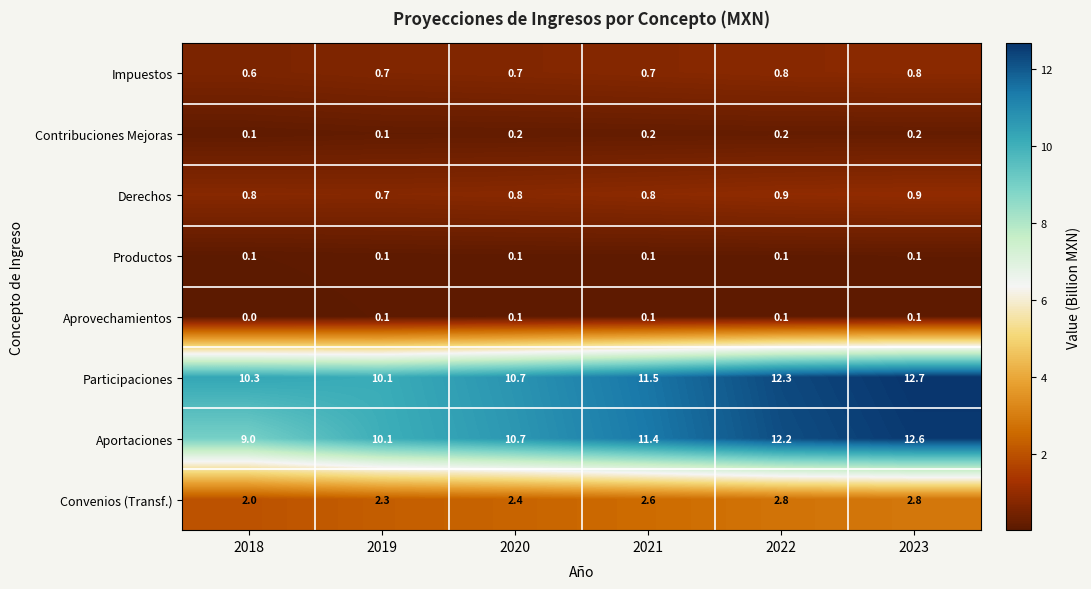

What is the spread (max minus min) of values at 2022?

12.2